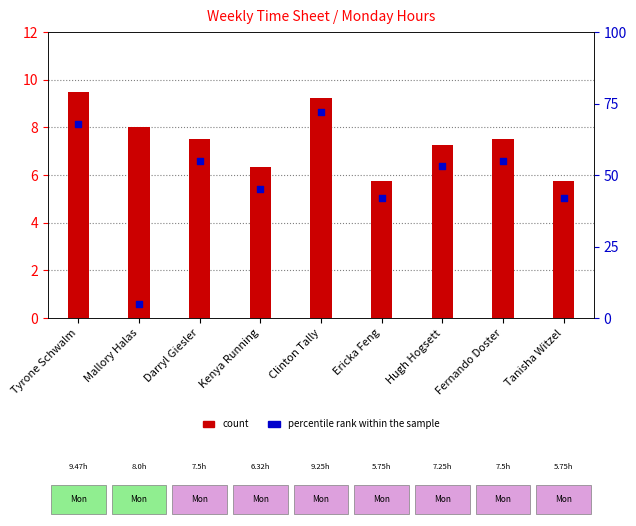

At how many categories does at least one series exceed 23?

8